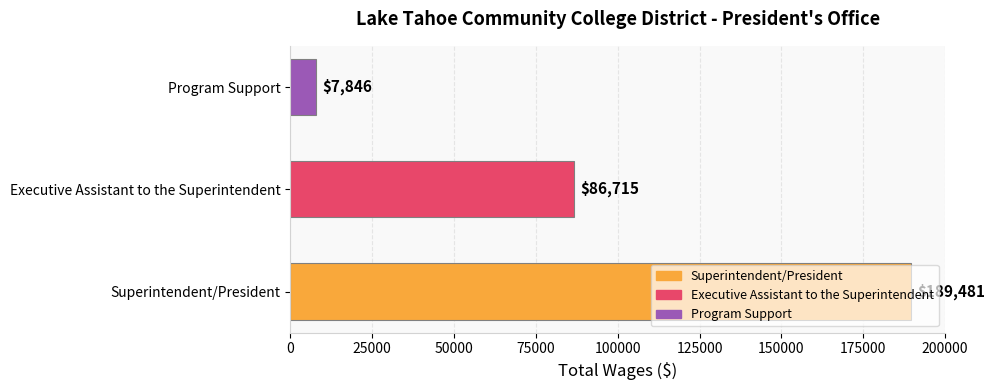

Between Program Support and Superintendent/President, which is larger?

Superintendent/President